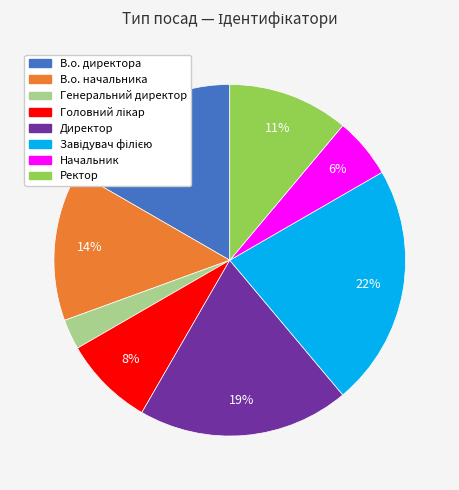

Is it true that Начальник is 6% of the pie?

True